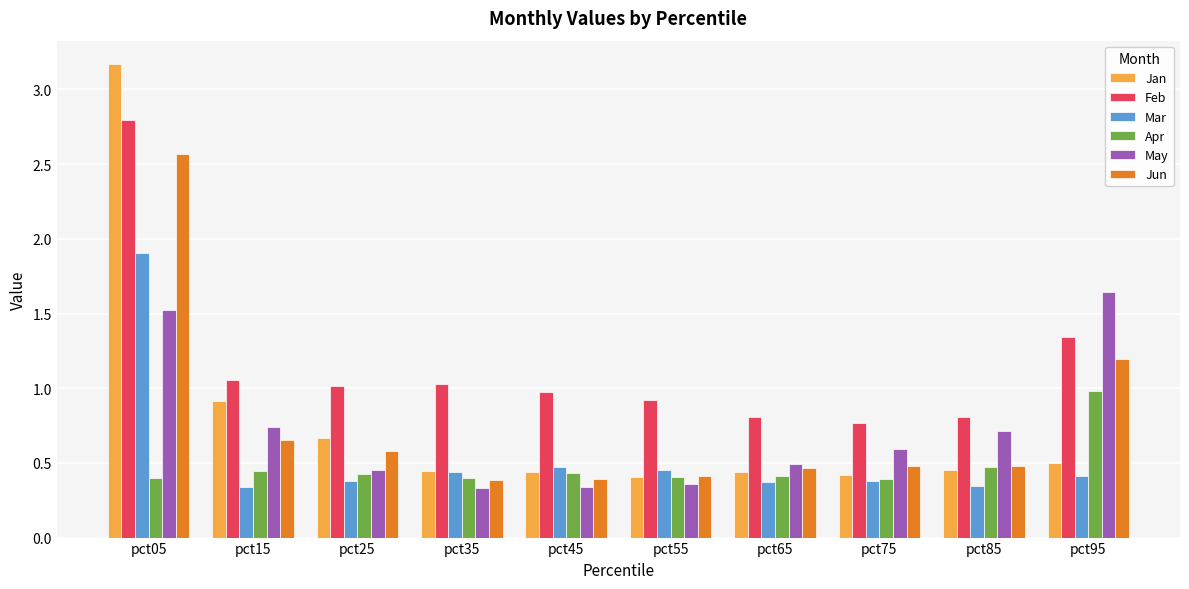

Which category has the highest value in the Jan series?

pct05